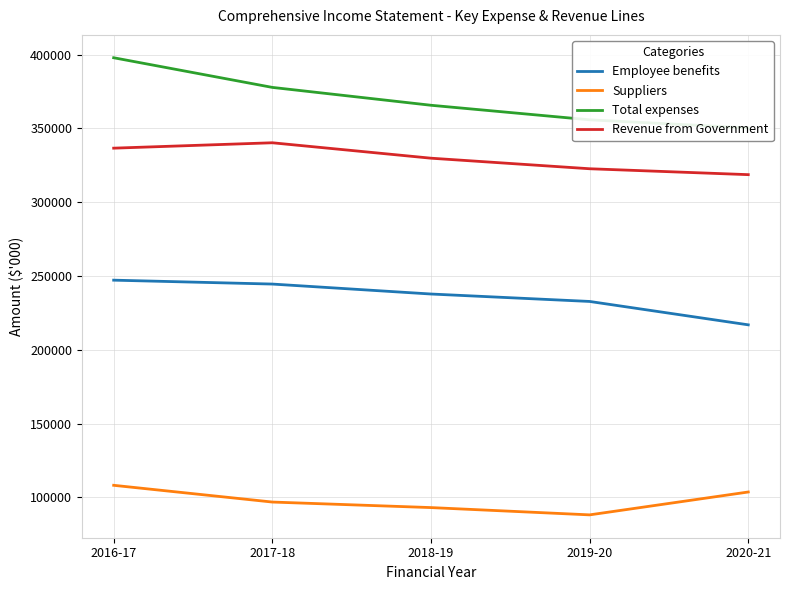

Reading left to right, transcribe all the data shown in this chart.

Employee benefits: 247125	244483	237739	232700	216857
Suppliers: 108125	96780	93030	88094	103591
Total expenses: 397833	377740	365634	355774	350279
Revenue from Government: 336566	340223	329769	322618	318619